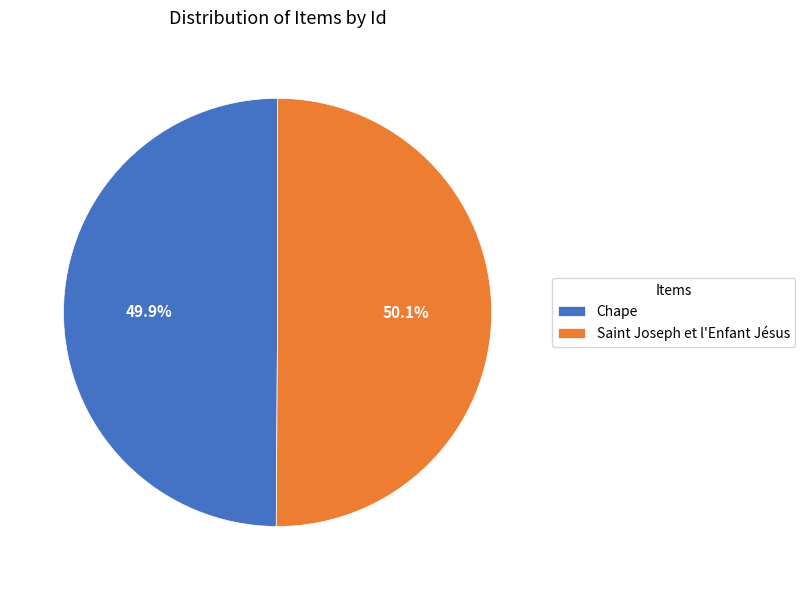

Approximately how many times larger is the value at Chape compared to Saint Joseph et l'Enfant Jésus?

1.0